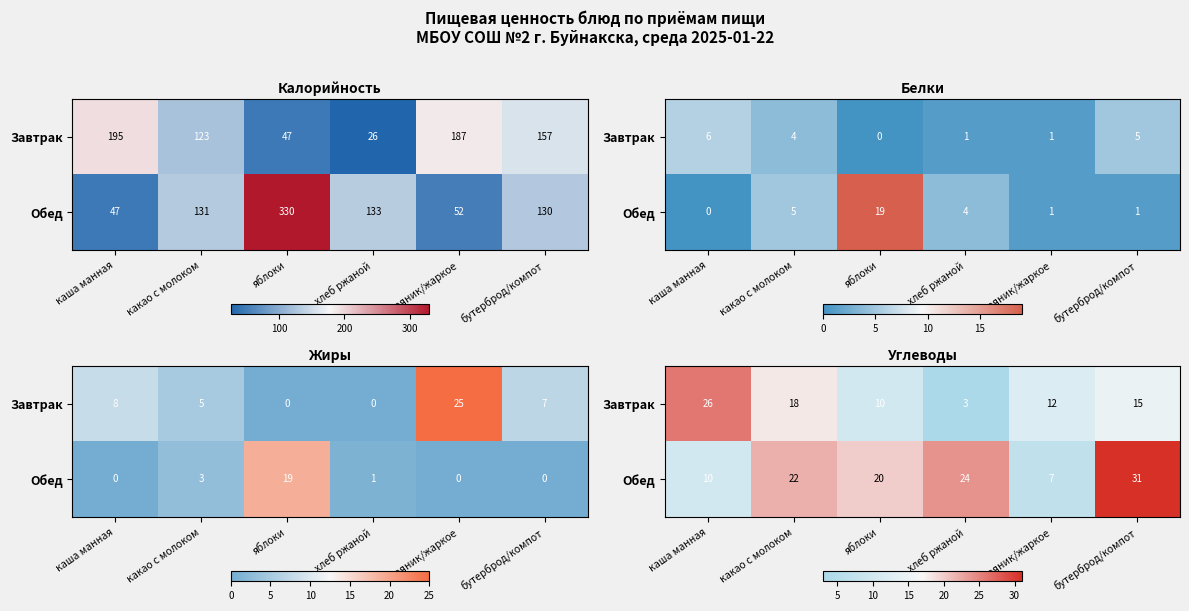

List the series in order of their overall mean, lowest first.

Завтрак, Обед